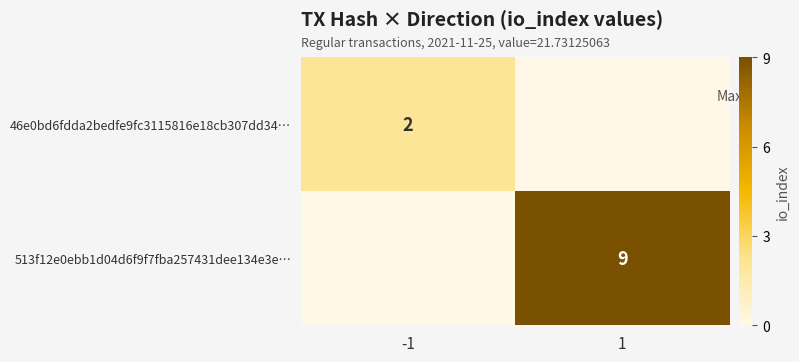

Is the value of 46e0bd6fdda2bedfe9fc3115816e18cb307dd34… at -1 greater than the value of 513f12e0ebb1d04d6f9f7fba257431dee134e3e… at 1?

No